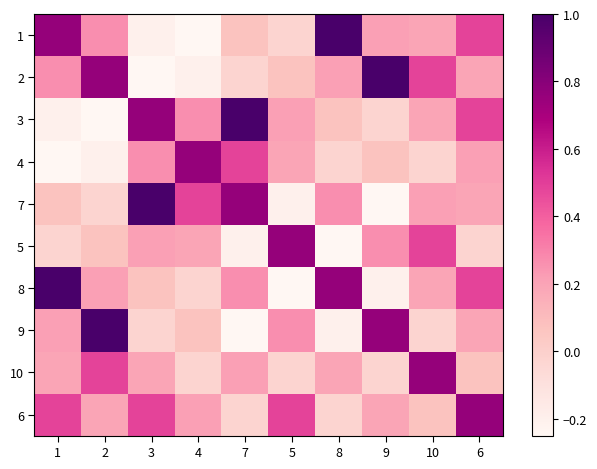

Reading left to right, extract all data points from this chart.

1: 1=0.8	2=0.3	3=-0.2	4=-0.2	7=0.1	5=-0.0	8=1.0	9=0.2	10=0.2	6=0.5
2: 1=0.3	2=0.8	3=-0.2	4=-0.2	7=-0.0	5=0.1	8=0.2	9=1.0	10=0.5	6=0.2
3: 1=-0.2	2=-0.2	3=0.8	4=0.3	7=1.0	5=0.2	8=0.1	9=-0.0	10=0.2	6=0.5
4: 1=-0.2	2=-0.2	3=0.3	4=0.8	7=0.5	5=0.2	8=-0.0	9=0.1	10=-0.0	6=0.2
7: 1=0.1	2=-0.0	3=1.0	4=0.5	7=0.8	5=-0.2	8=0.3	9=-0.2	10=0.2	6=0.2
5: 1=-0.0	2=0.1	3=0.2	4=0.2	7=-0.2	5=0.8	8=-0.2	9=0.3	10=0.5	6=-0.0
8: 1=1.0	2=0.2	3=0.1	4=-0.0	7=0.3	5=-0.2	8=0.8	9=-0.2	10=0.2	6=0.5
9: 1=0.2	2=1.0	3=-0.0	4=0.1	7=-0.2	5=0.3	8=-0.2	9=0.8	10=-0.0	6=0.2
10: 1=0.2	2=0.5	3=0.2	4=-0.0	7=0.2	5=-0.0	8=0.2	9=-0.0	10=0.8	6=0.1
6: 1=0.5	2=0.2	3=0.5	4=0.2	7=-0.0	5=0.5	8=-0.0	9=0.2	10=0.1	6=0.8